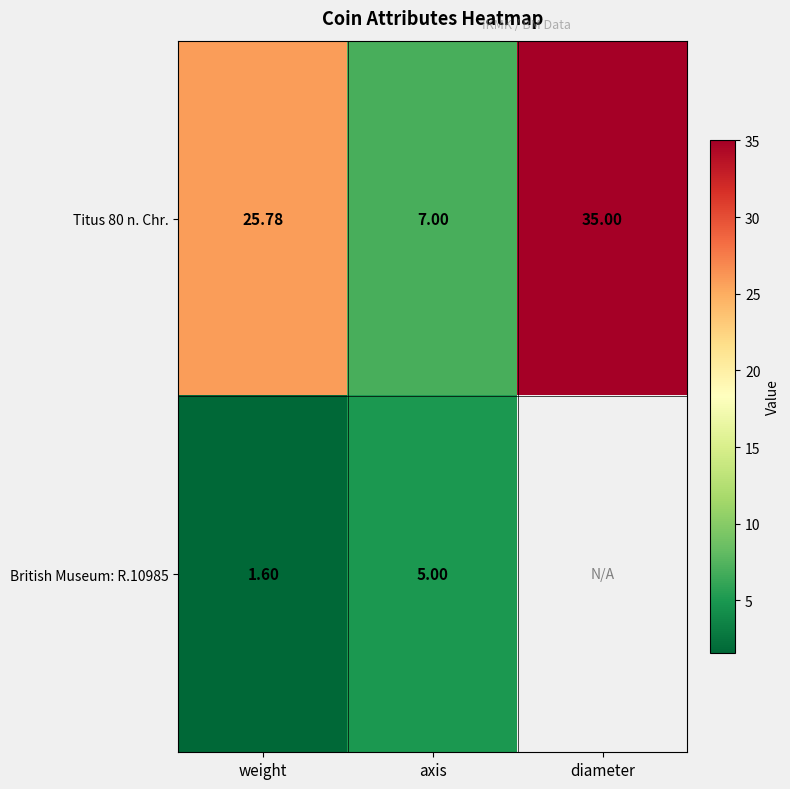

What is the total value across all series at weight?

27.4